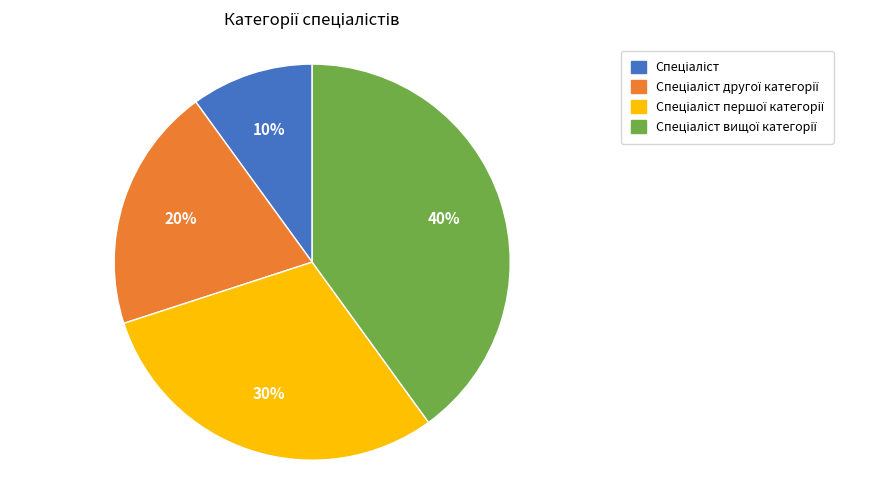

How many segments does this pie chart have?

4